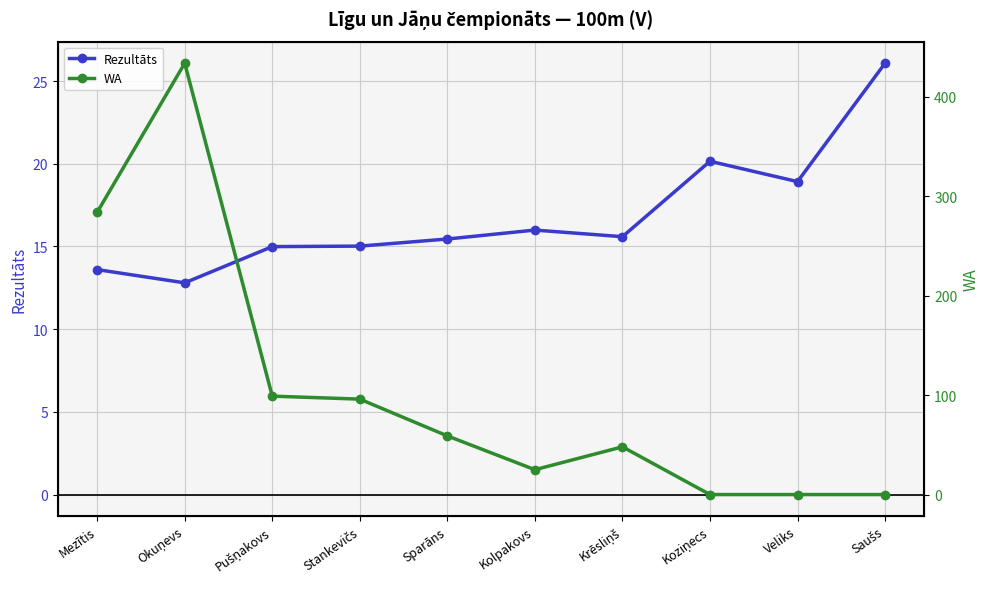

At which label does WA first exceed 59?

Mezītis